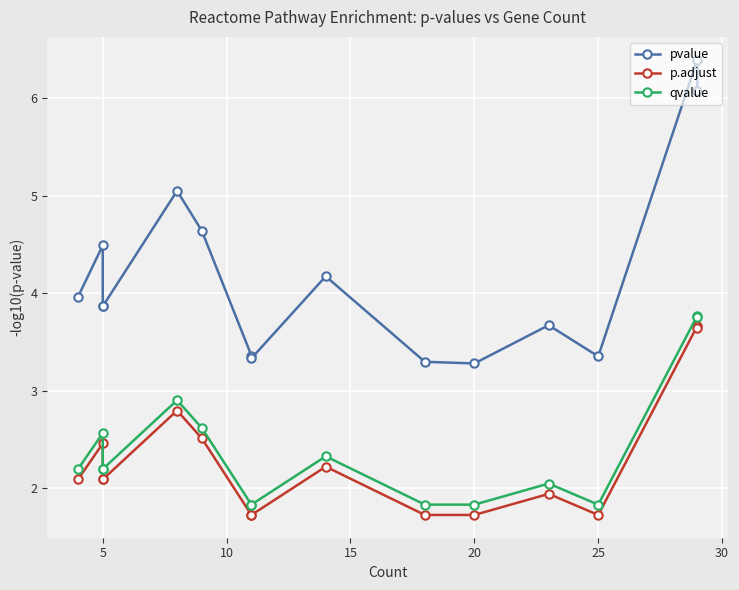

Is it true that p.adjust equals 0.7 at 5?

False